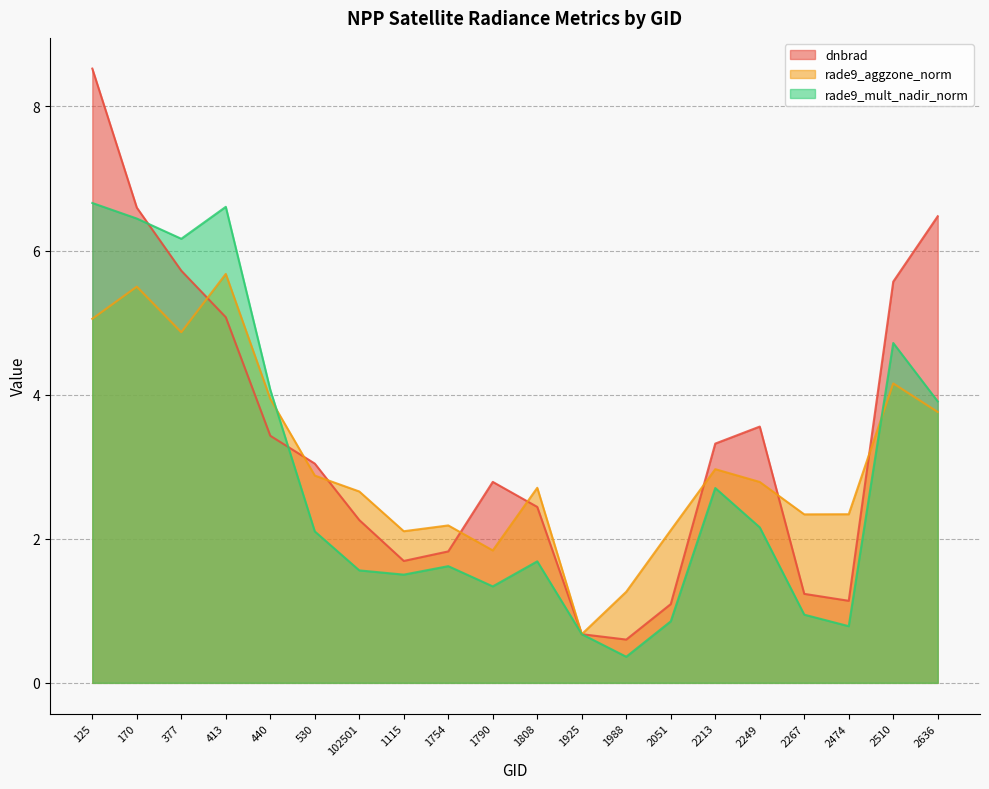

At which category is the sum across all series the highest?

125